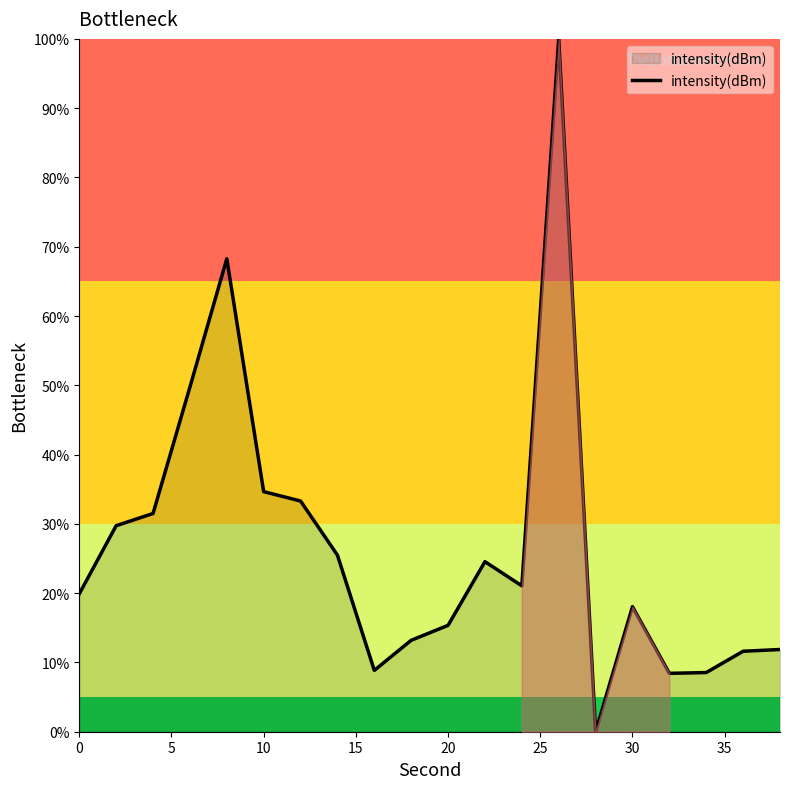

What is the difference between the maximum and minimum values?

100.0